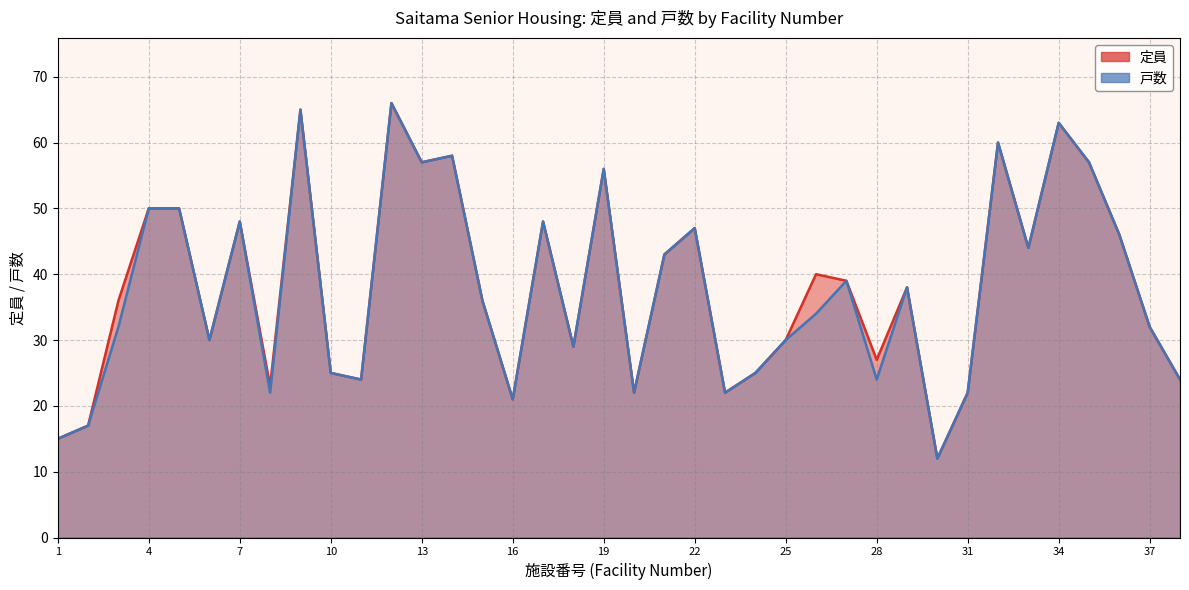

Between 16 and 30, which series saw the biggest shift?

定員